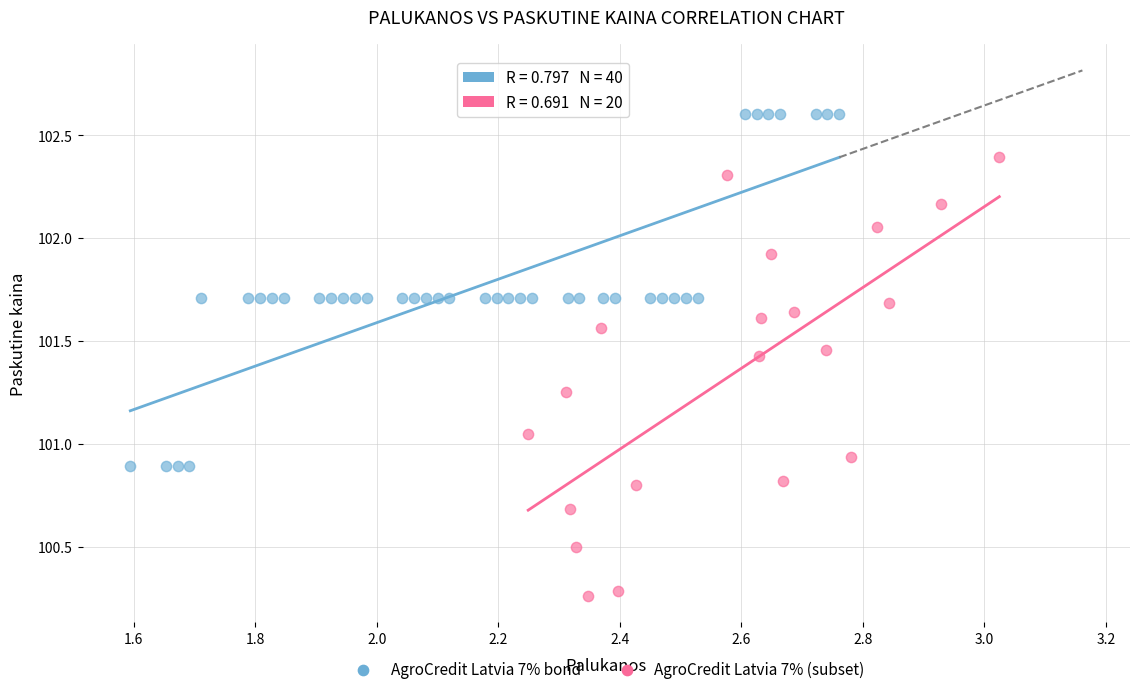

Which series contains the lowest Y value?

AgroCredit Latvia 7% (subset)